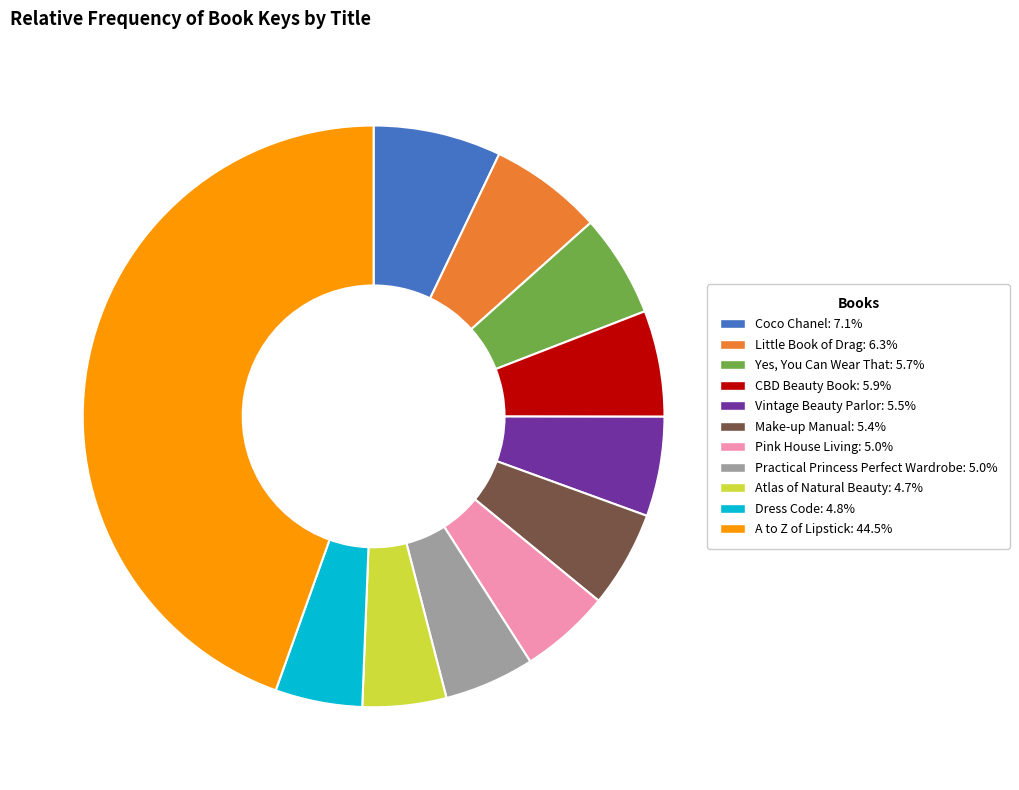

The A to Z of Lipstick slice represents 39% of the pie. True or false?

False